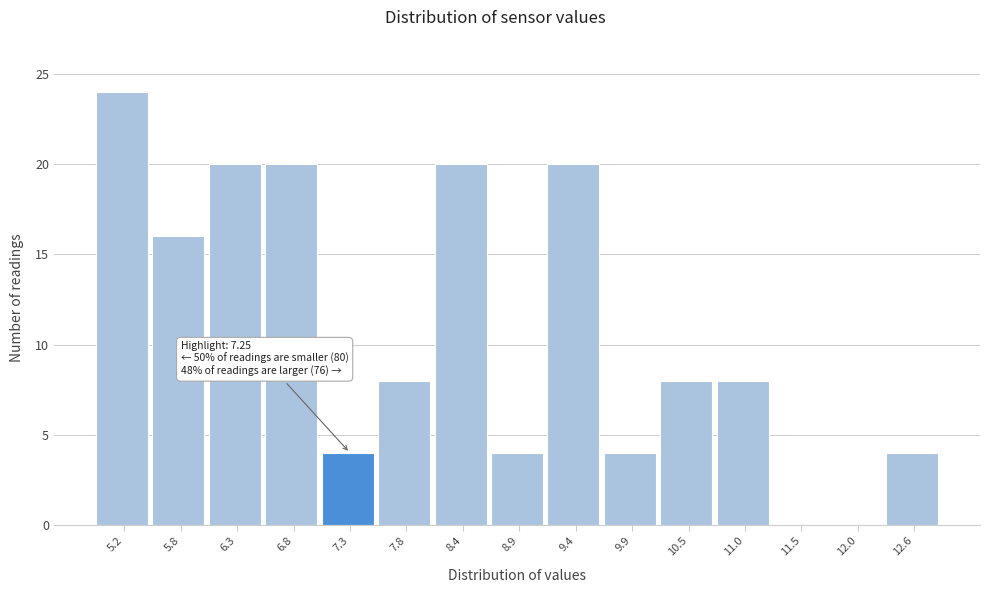

Which range on the x-axis has the tallest bar?

5.0 to 5.5